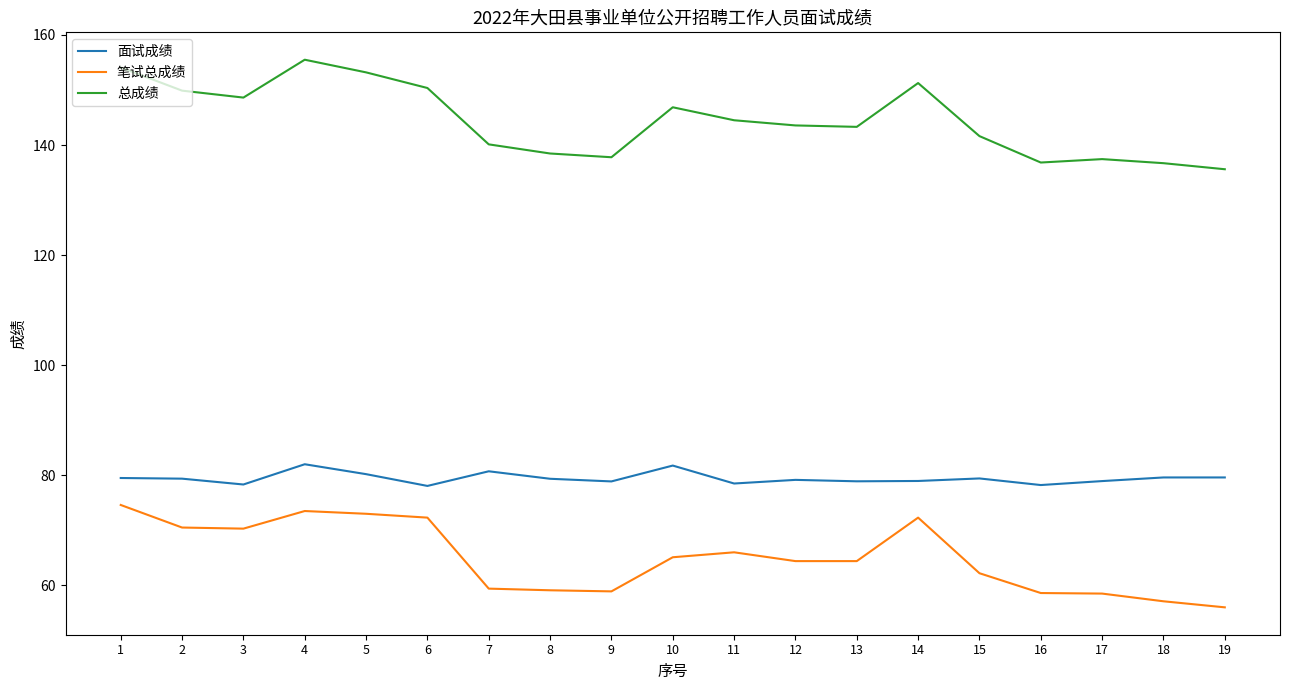

Is the value of 总成绩 at 19 greater than the value of 笔试总成绩 at 9?

Yes